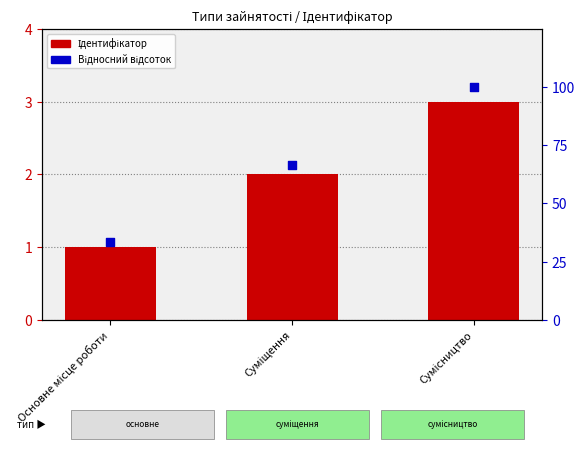

At which category is the sum across all series the highest?

Сумісництво